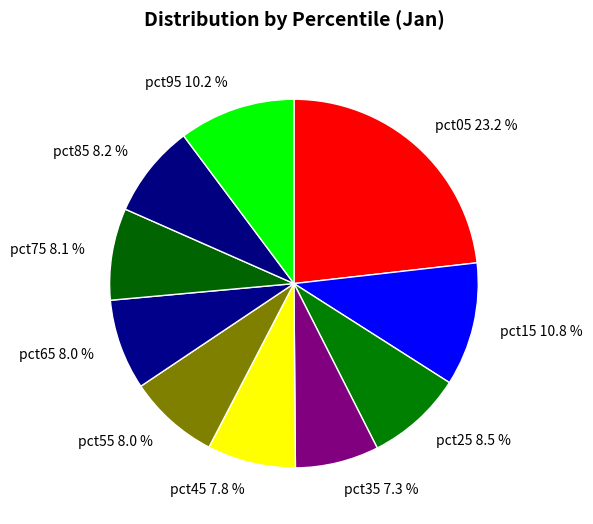

To the nearest percent, what percentage of the pie is pct65?

8%